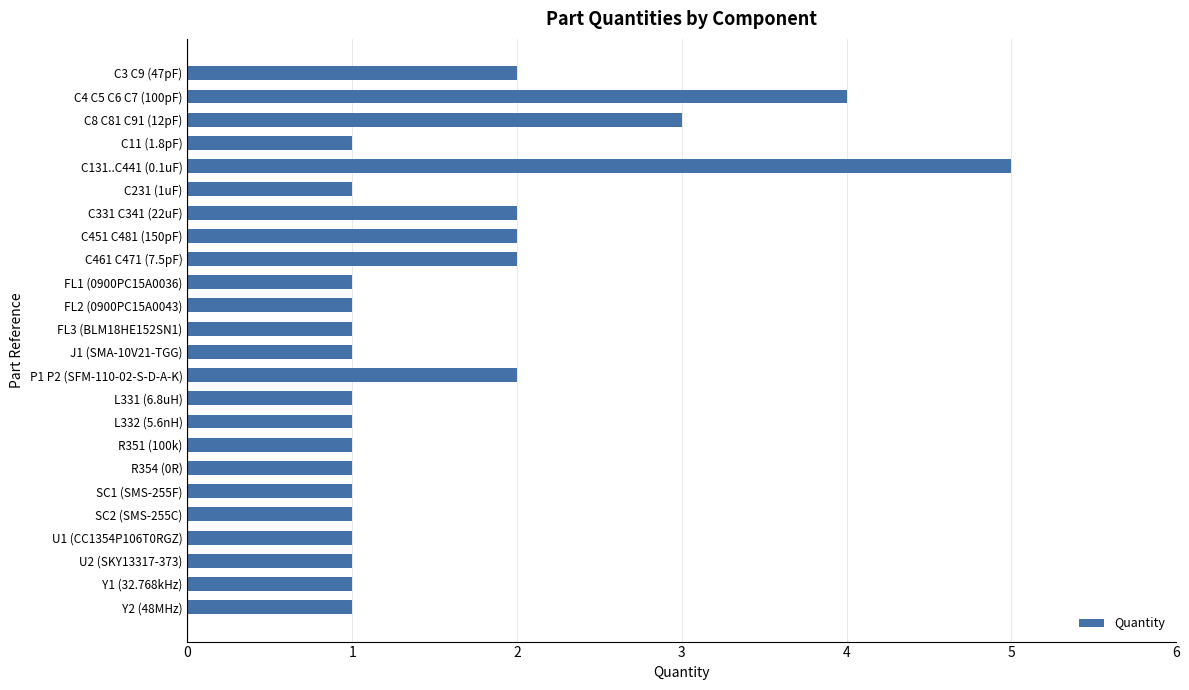

The chart shows a value of 0 at C11 (1.8pF). True or false?

False